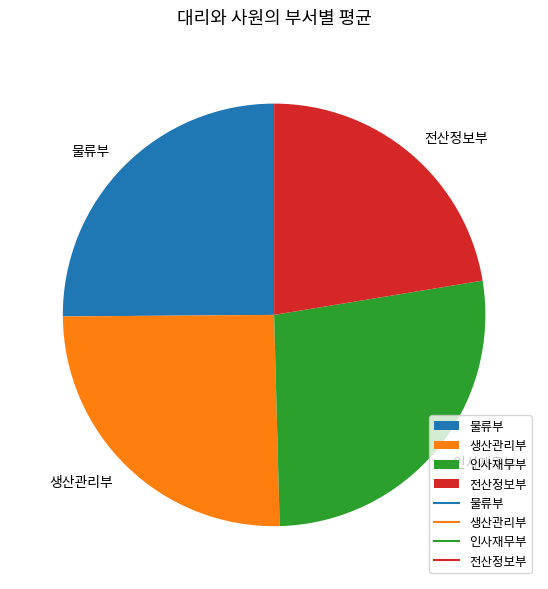

What is the ratio of the value at 생산관리부 to the value at 전산정보부?

1.1